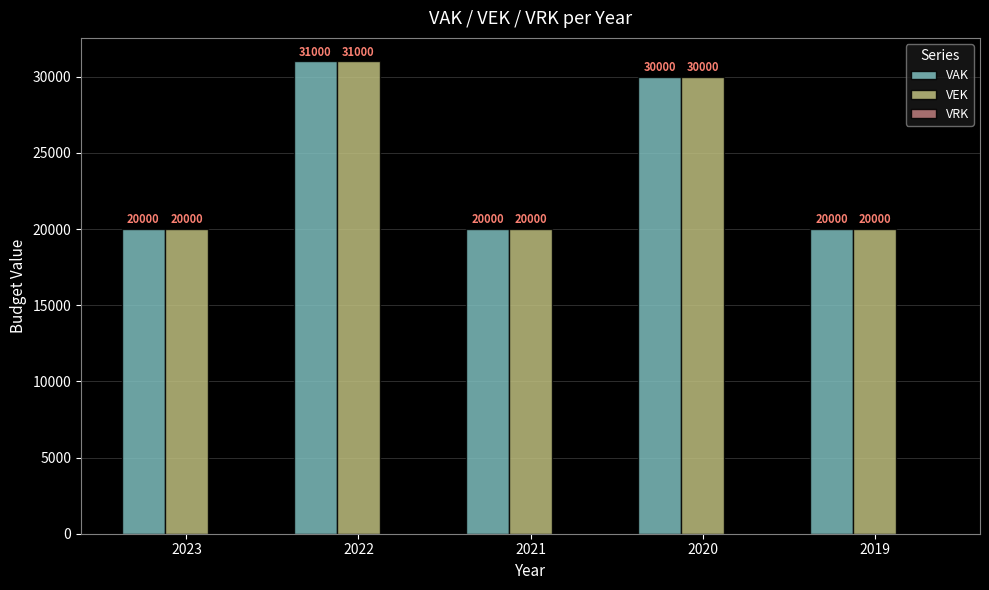

What is the difference between the second highest and minimum values in the VAK series?

10000